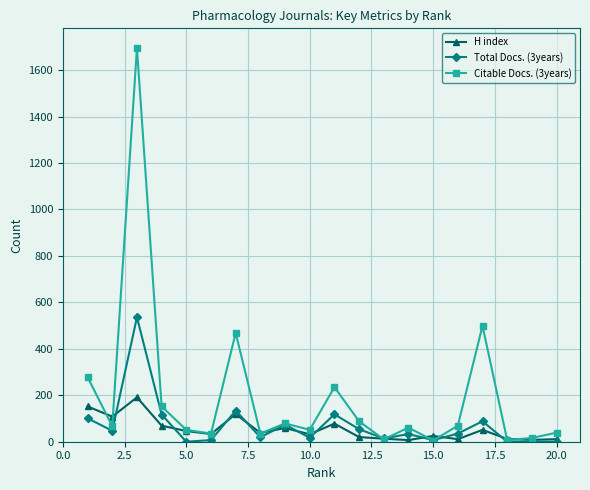

Which series has the largest total across all categories?

Citable Docs. (3years)